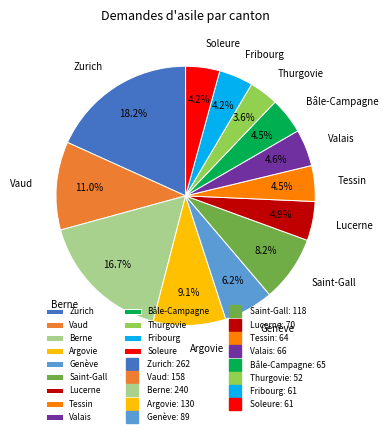

The Argovie slice represents 9% of the pie. True or false?

True